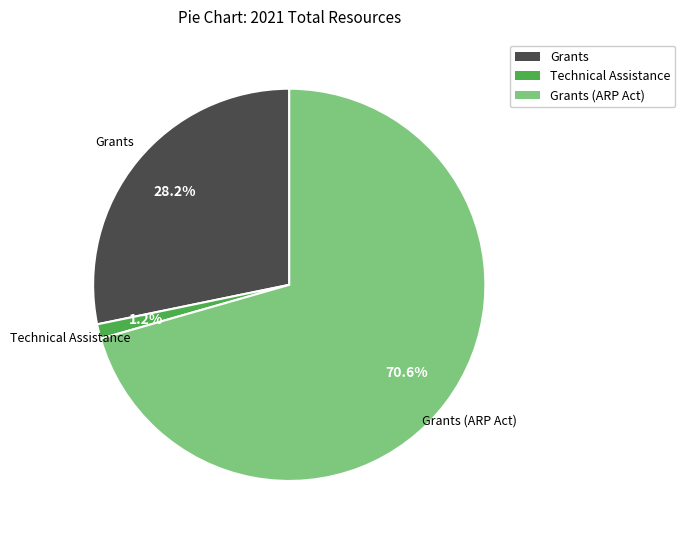

Is there a majority slice in this chart?

Yes